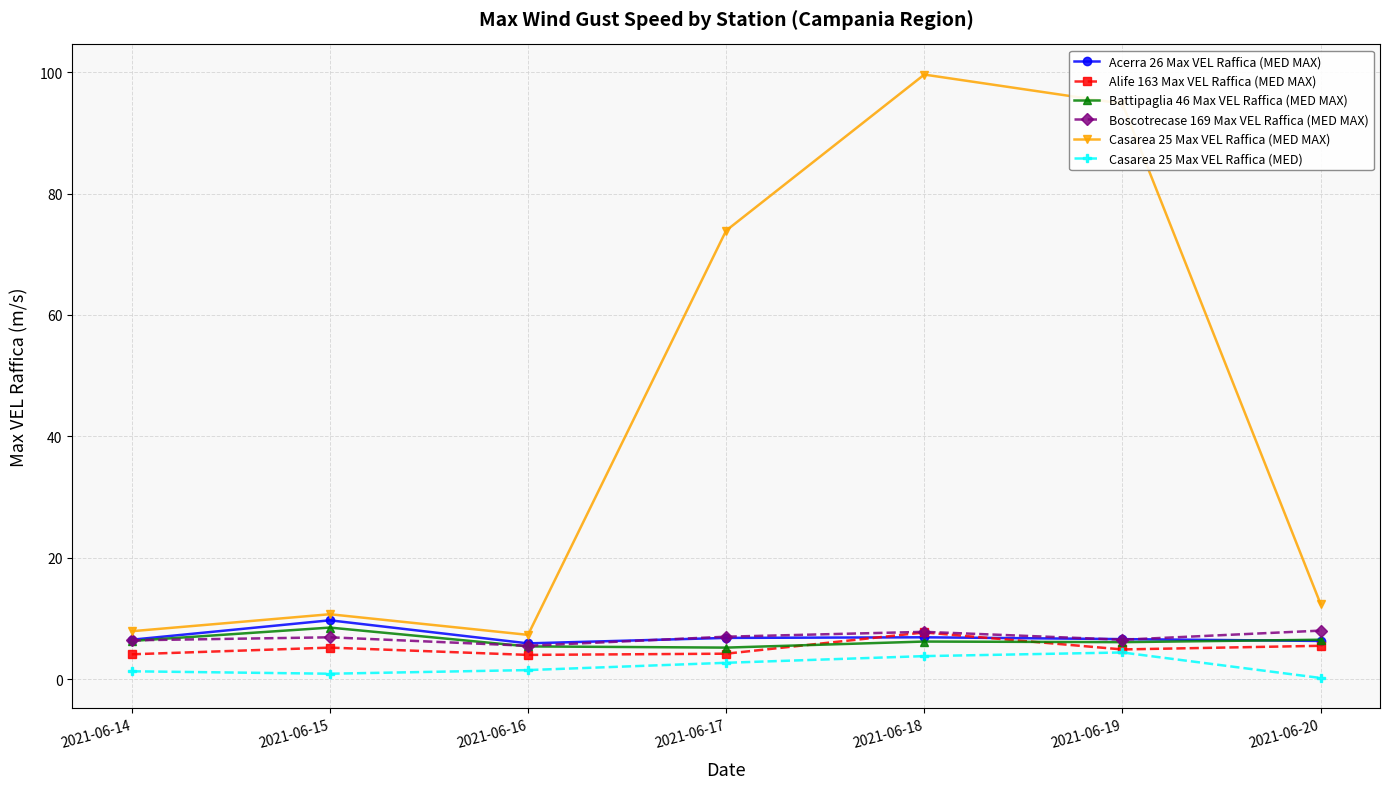

At which category does the chart reach its peak across all series?

2021-06-18